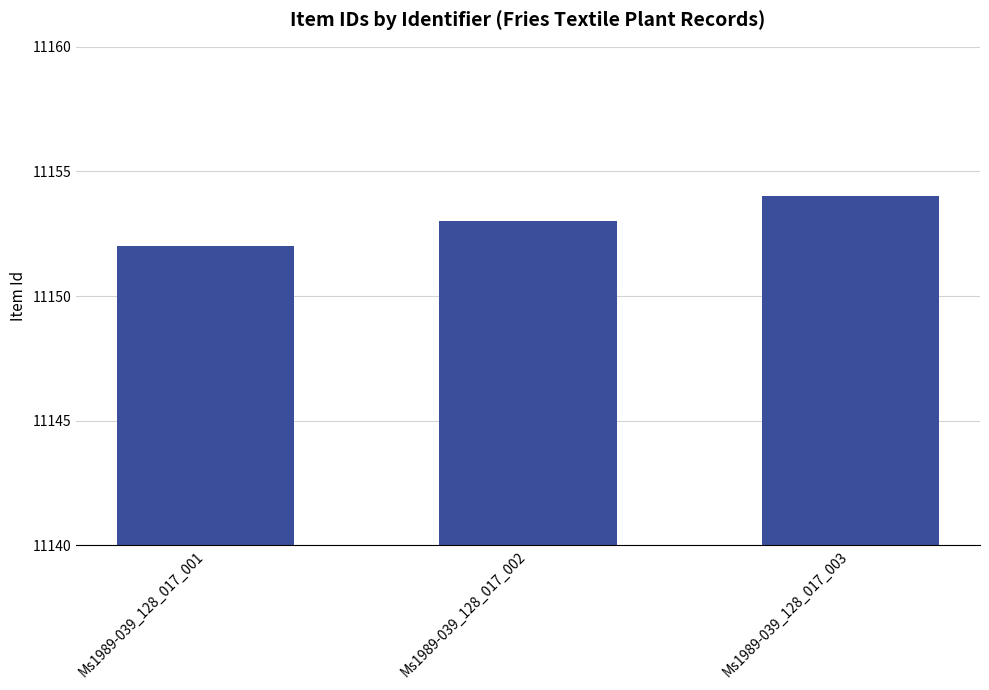

Approximately how many times larger is the value at Ms1989-039_128_017_002 compared to Ms1989-039_128_017_001?

1.0